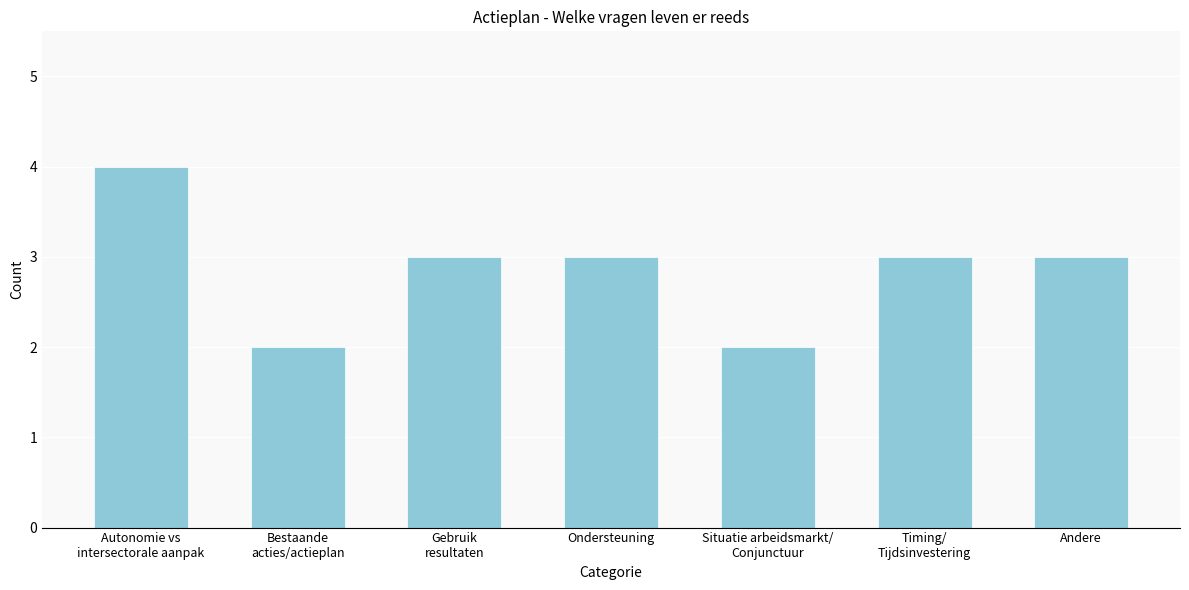

Reading left to right, transcribe all the data shown in this chart.

4	2	3	3	2	3	3